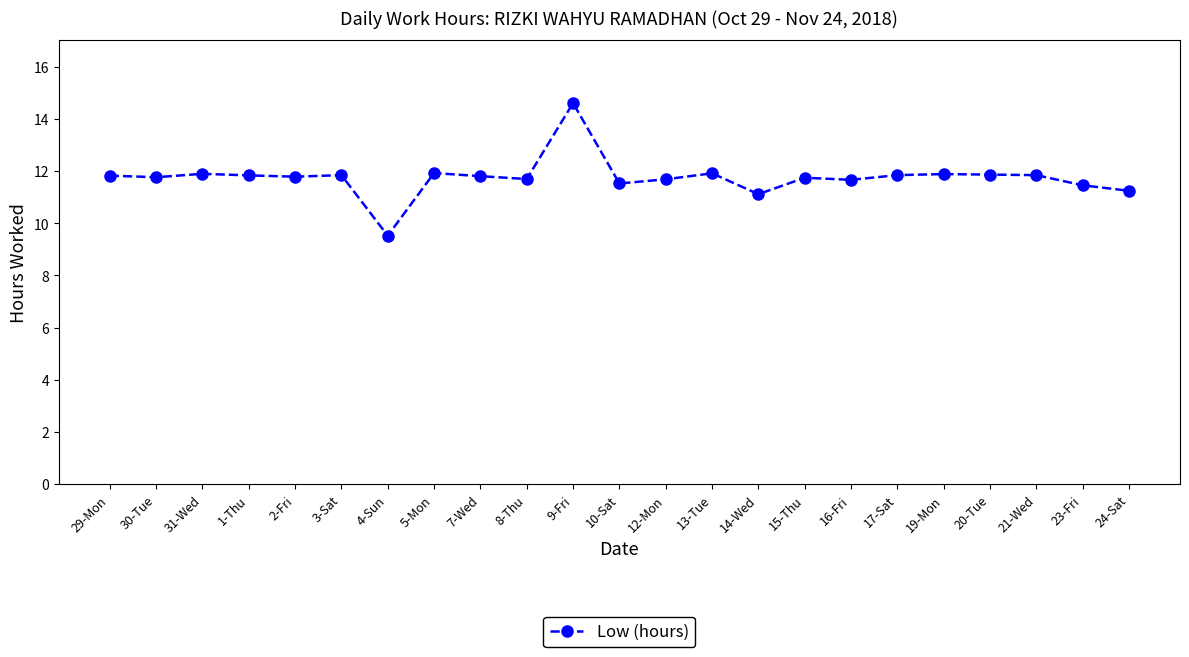

Is it true that the value at 4-Sun is 16.8?

False